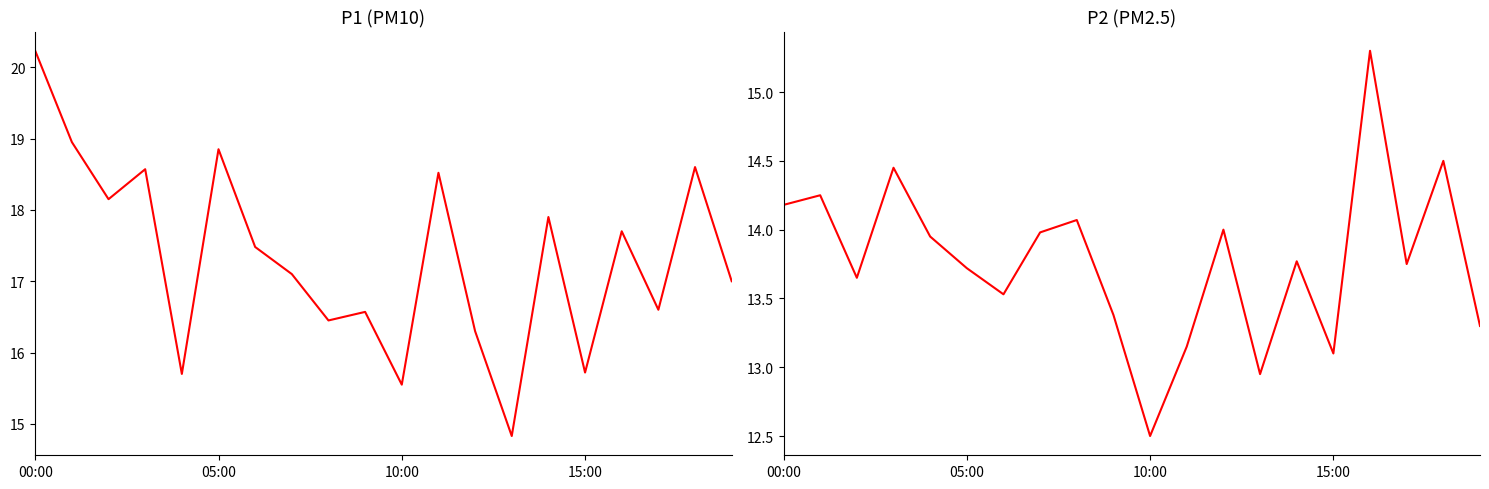

The P1 series shows 16.4 at 8. True or false?

True